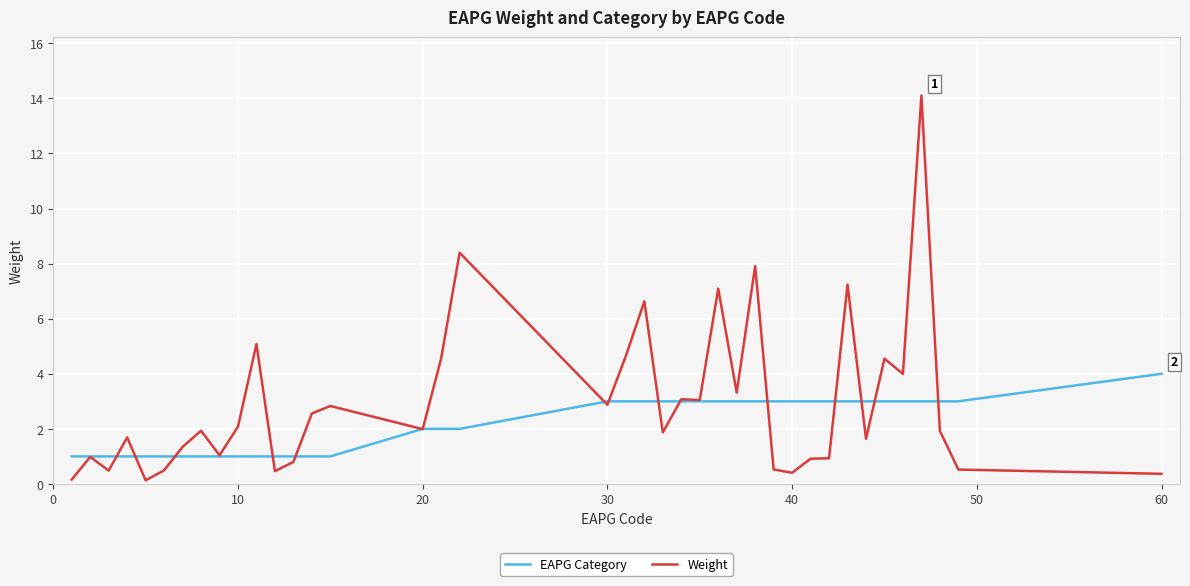

Which series has the largest total across all categories?

Weight